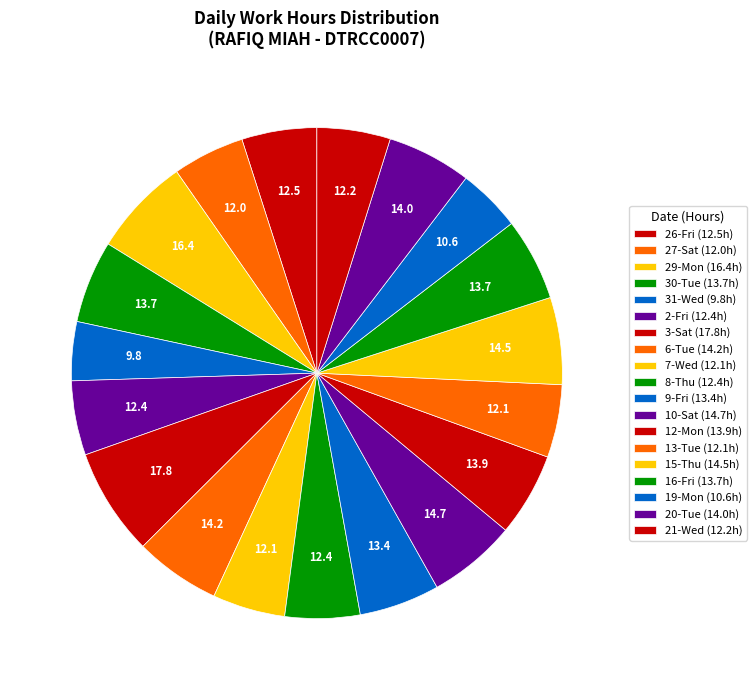

Does 20-Tue account for over 50% of the chart?

No